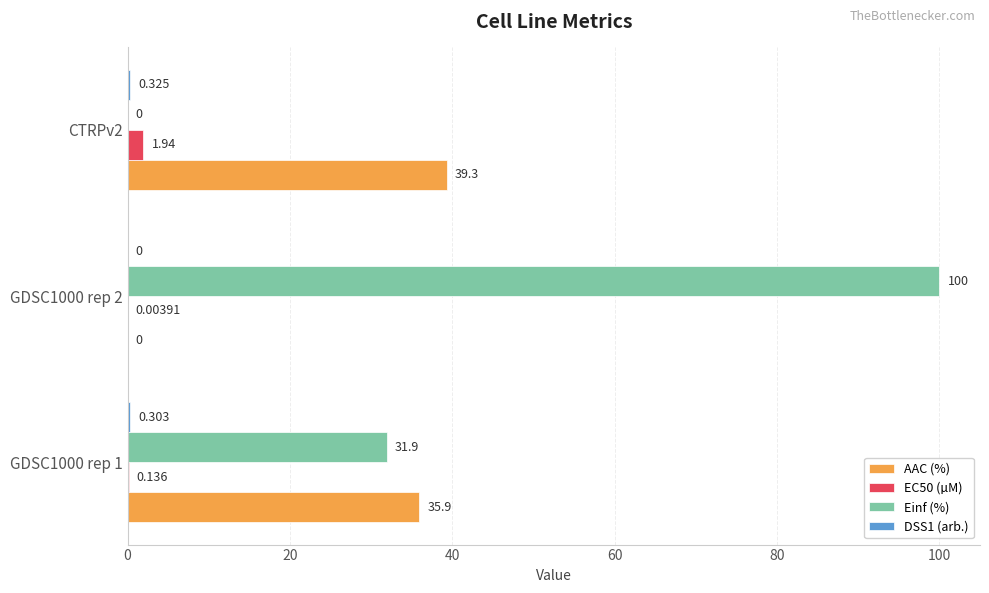

Which series has the largest total across all categories?

Einf (%)